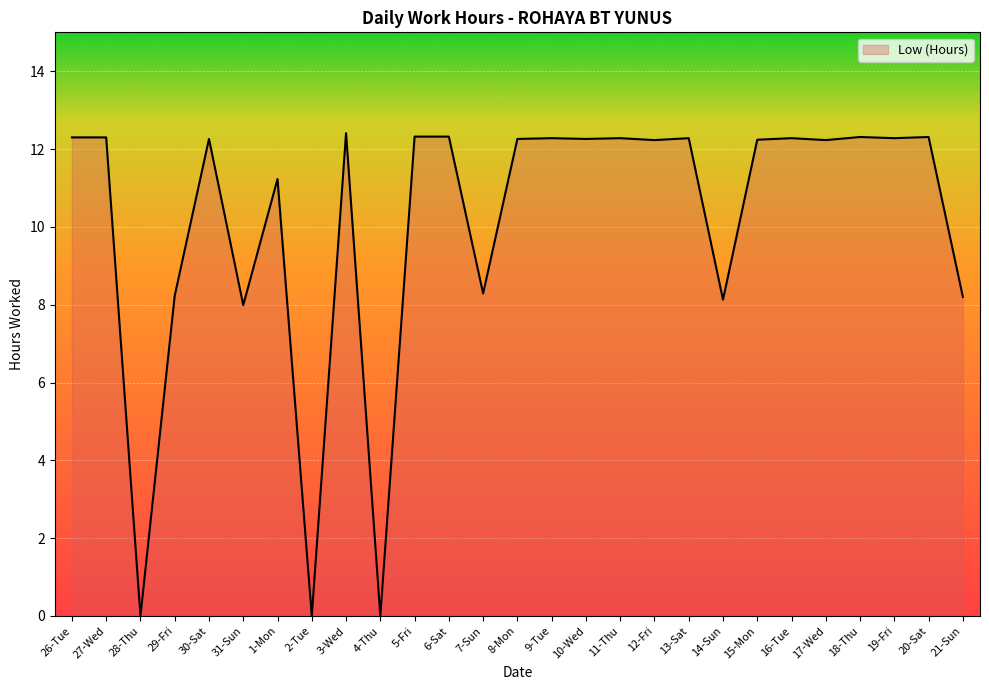

Is it true that the value at 14-Sun is 3.9?

False